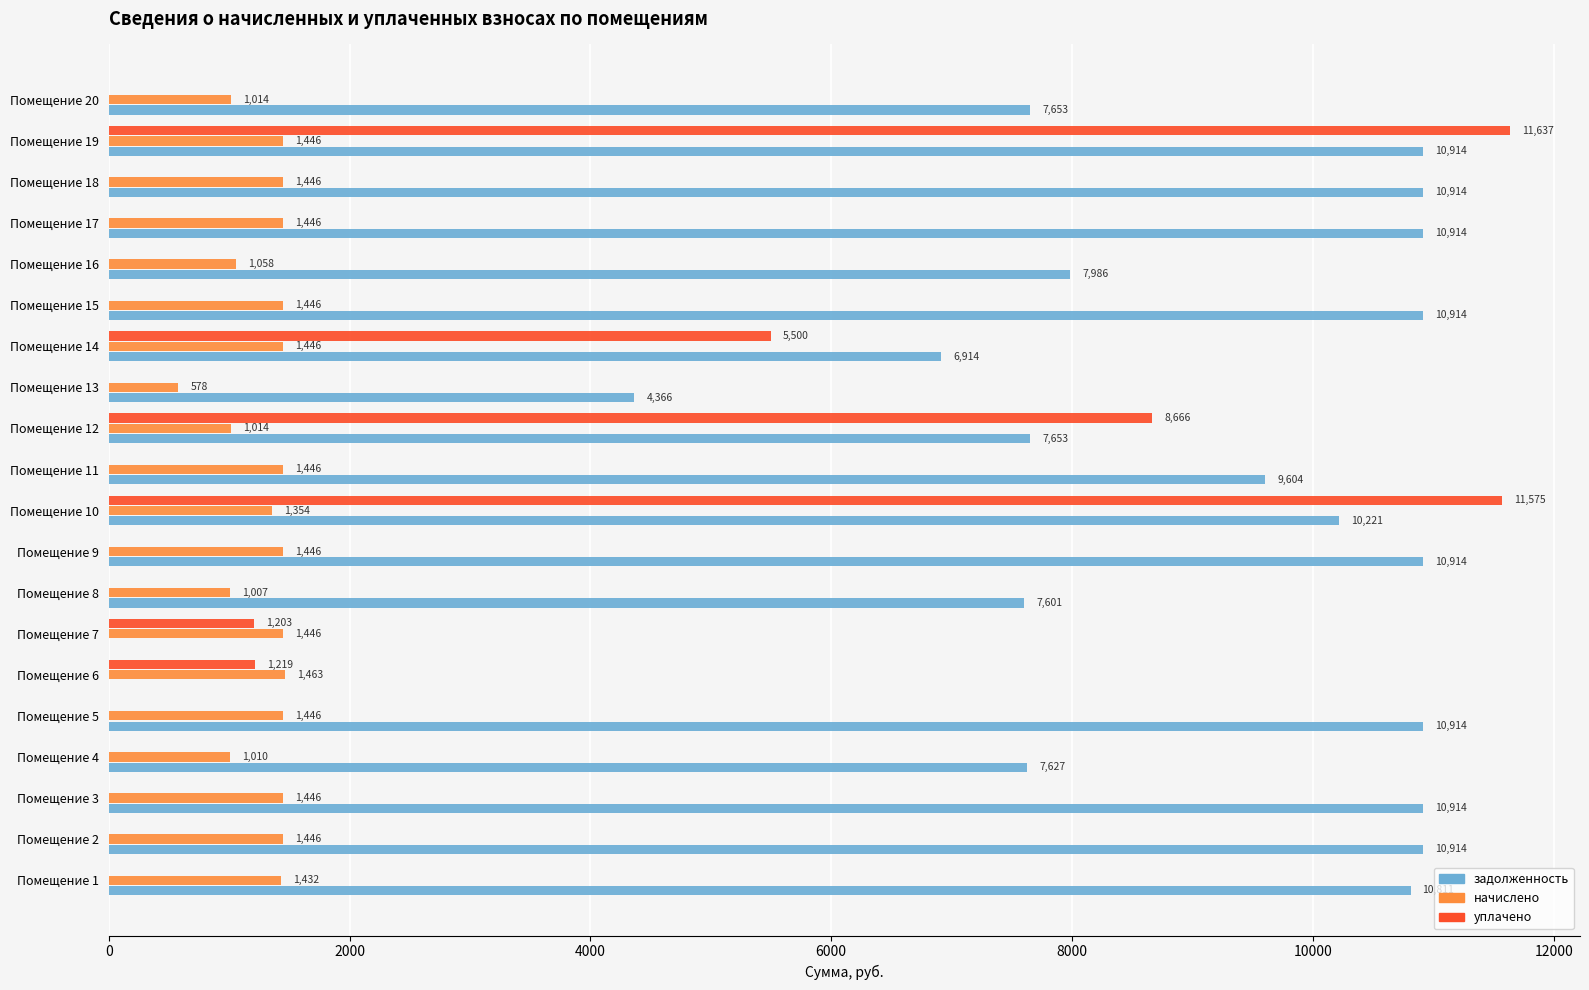

Is it true that начислено equals 1445.9 at Помещение 9?

True